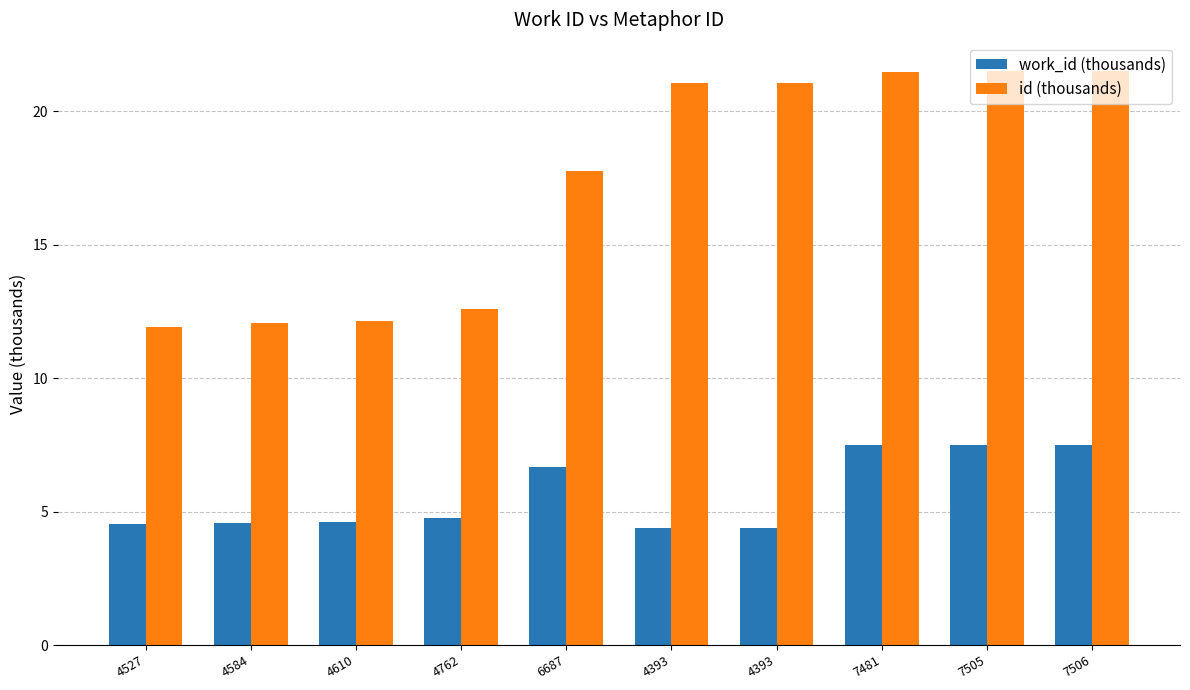

Where is work_id (thousands) nearest to the value 5?

4762